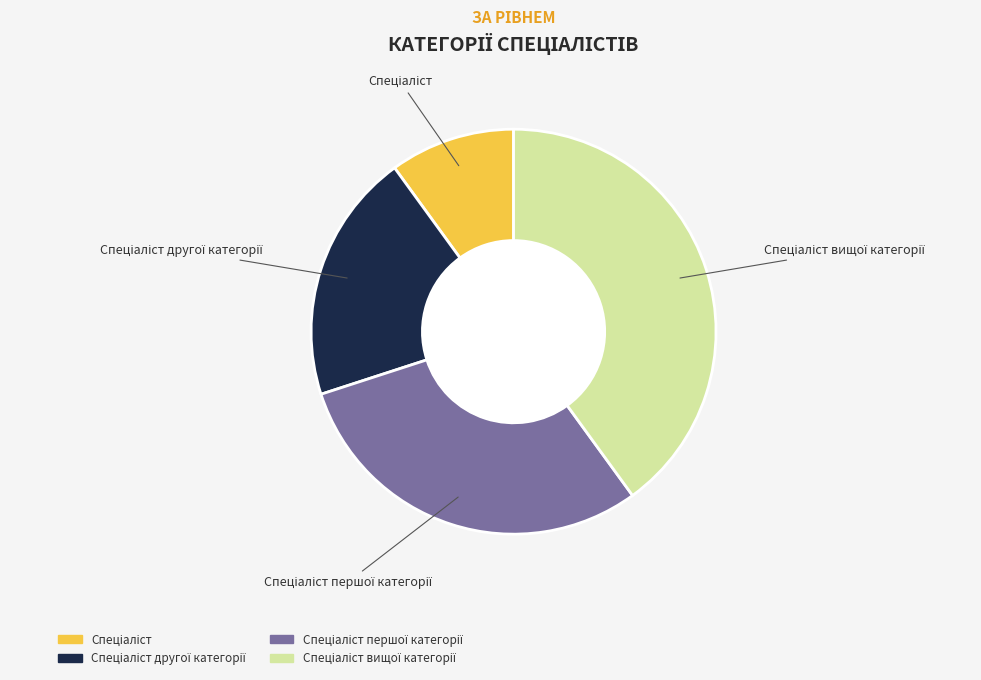

Is there a majority slice in this chart?

No